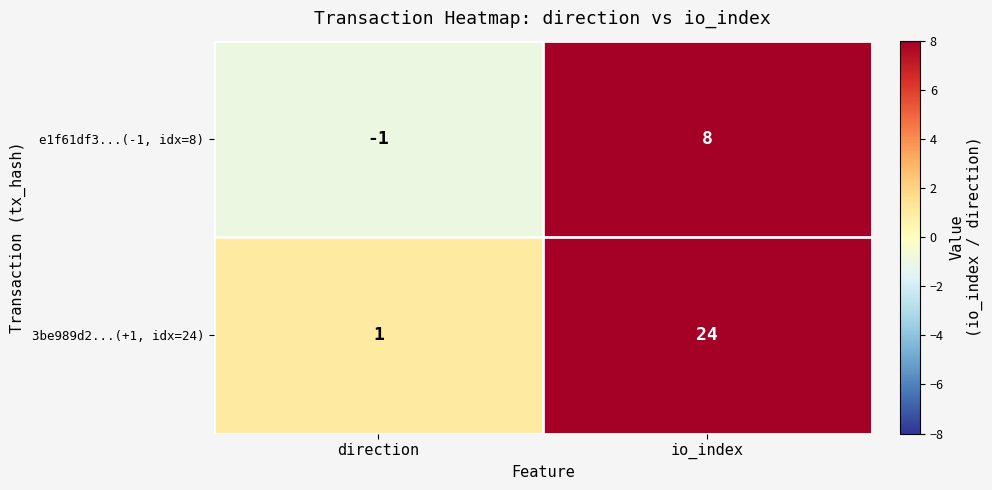

What is the difference between the e1f61df3...(-1, idx=8) values at io_index and direction?

9